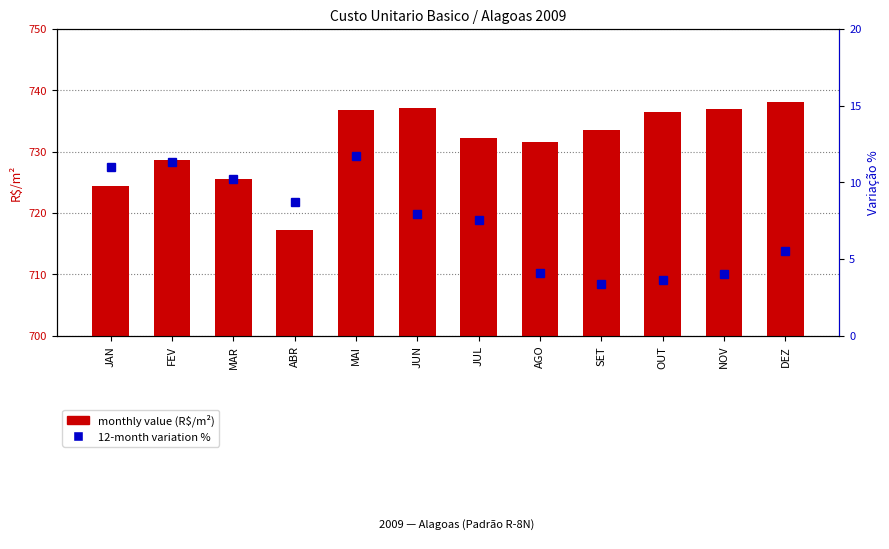

Which category has the highest value across all series?

DEZ